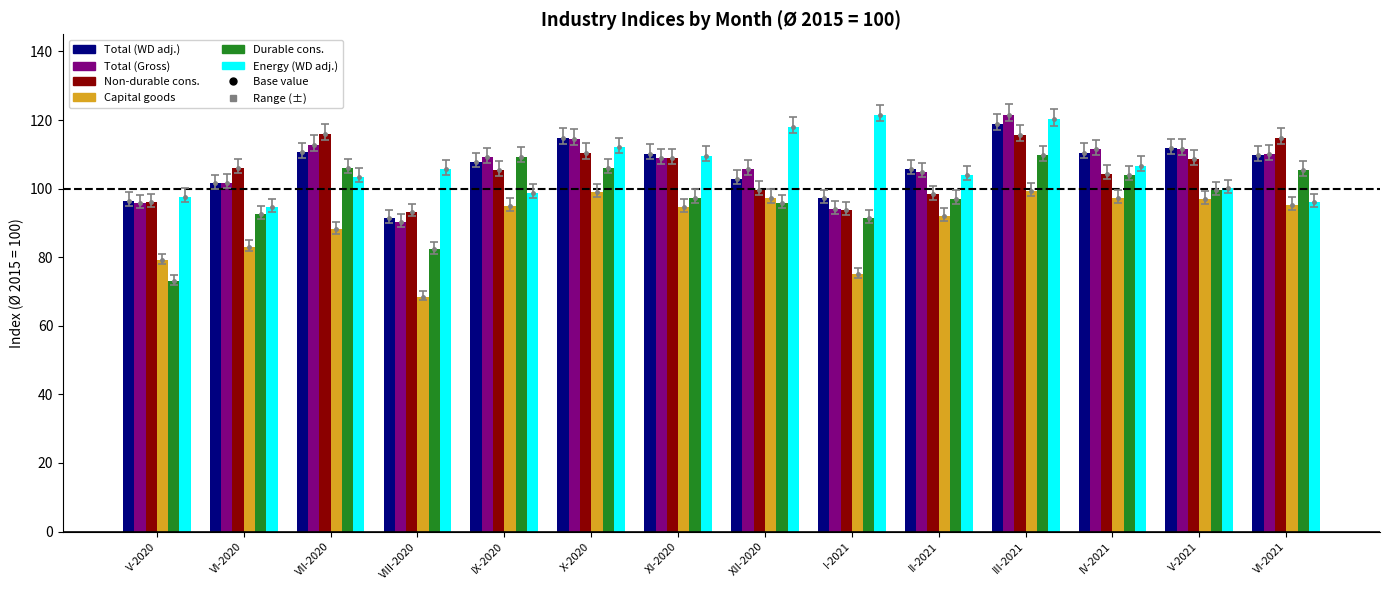

The value of Total (Gross) at II-2021 is 31.7. True or false?

False